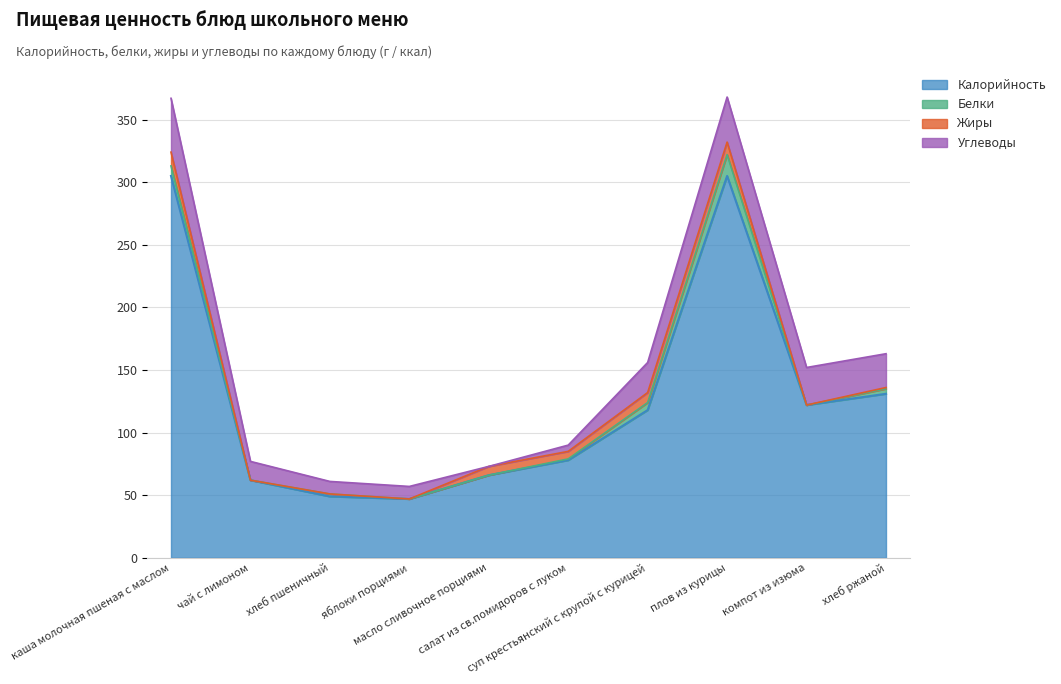

What position from the left is салат из св.помидоров с луком?

6